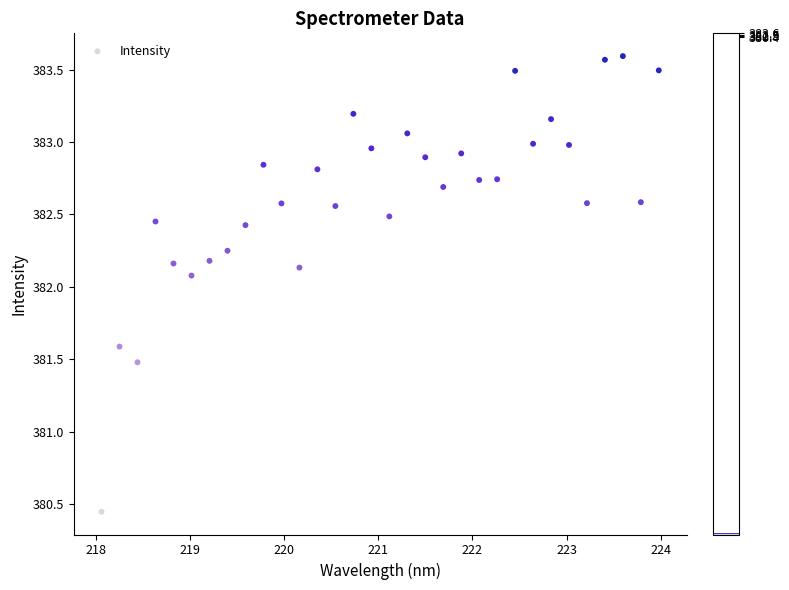

What is the range of X values (max minus min)?

5.9